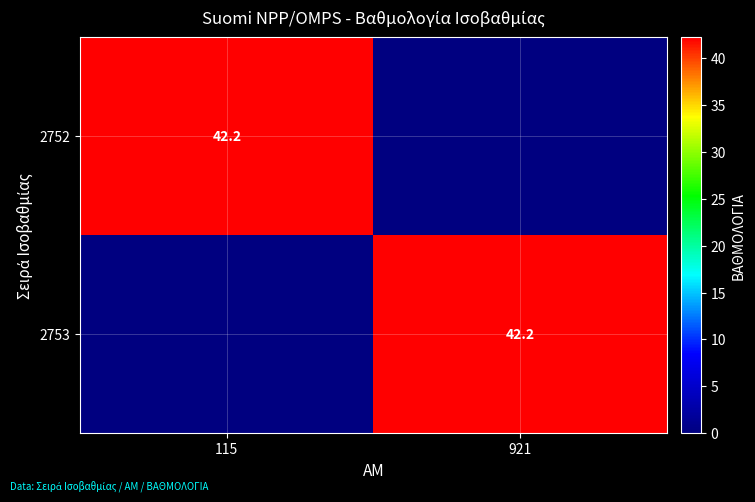

The value of 2752 at 115 is 60.6. True or false?

False